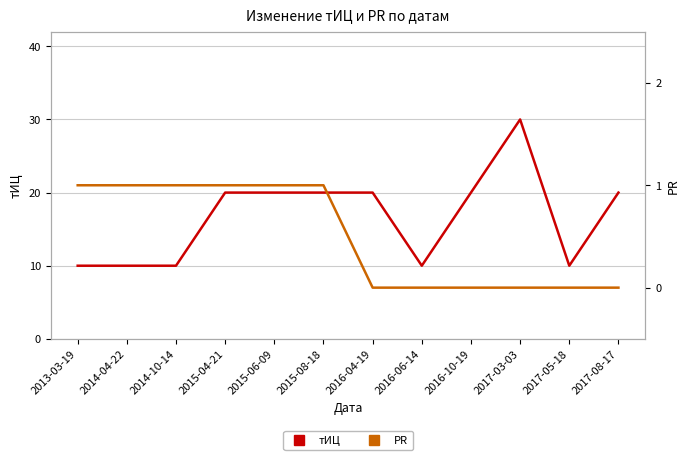

Which has a higher value, 2015-04-21 or 2013-03-19?

2015-04-21